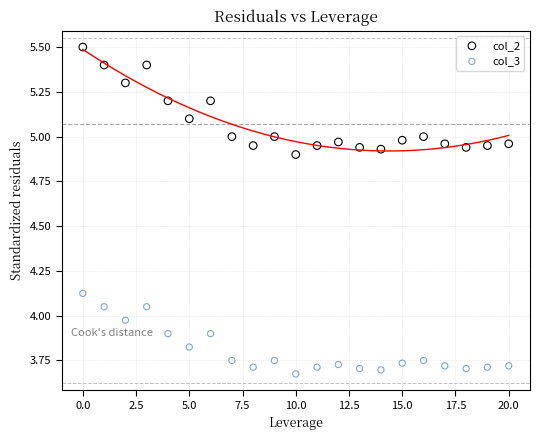

Which series has the largest Y range (max minus min)?

col_2